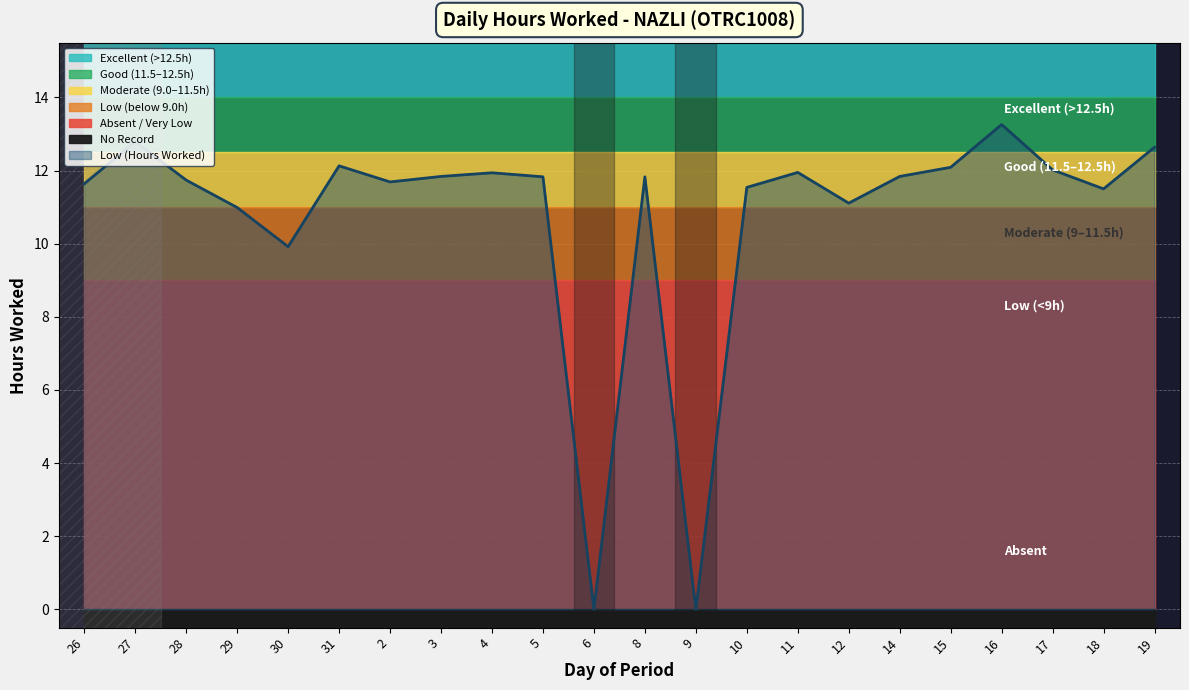

Count the number of categories in the chart.

22